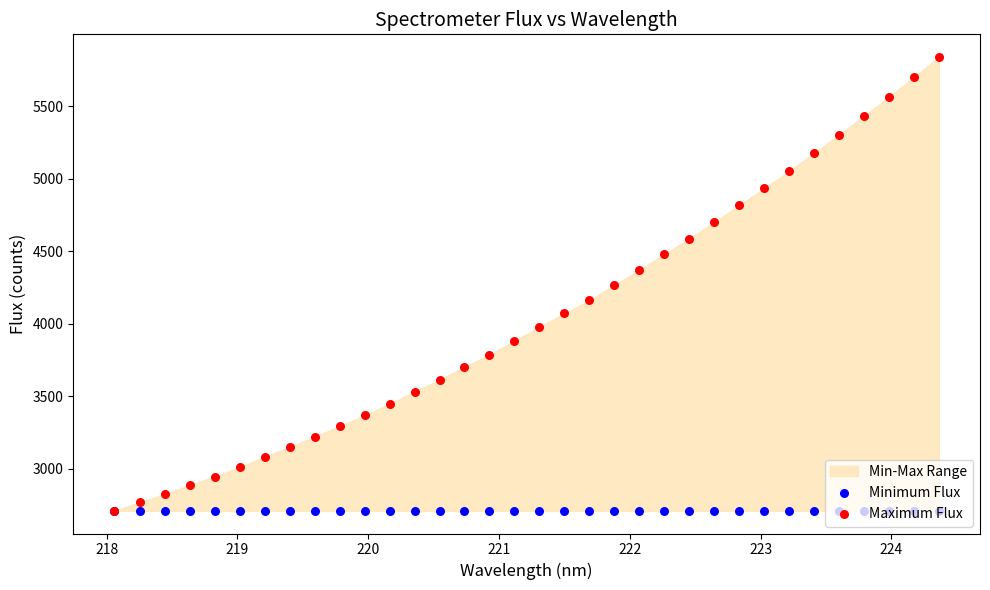

At how many categories does at least one series exceed 4368?

13